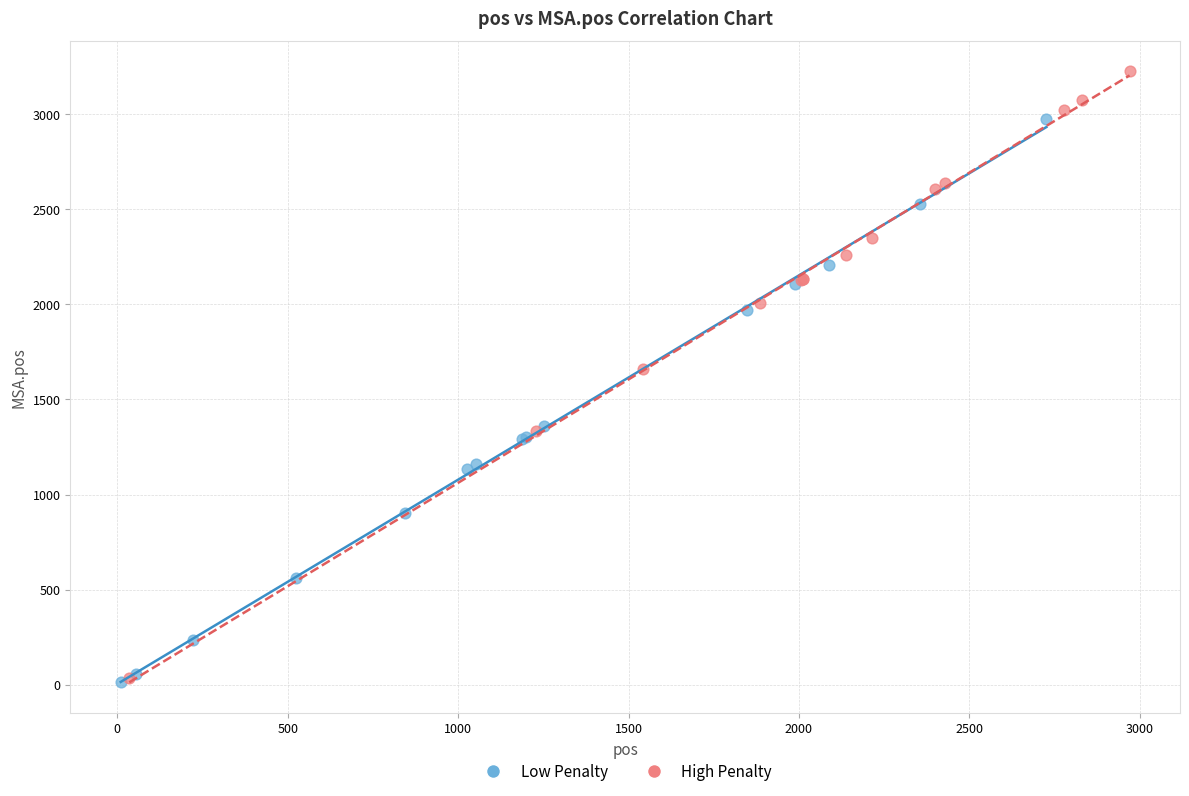

Which series reaches the maximum Y coordinate?

High Penalty